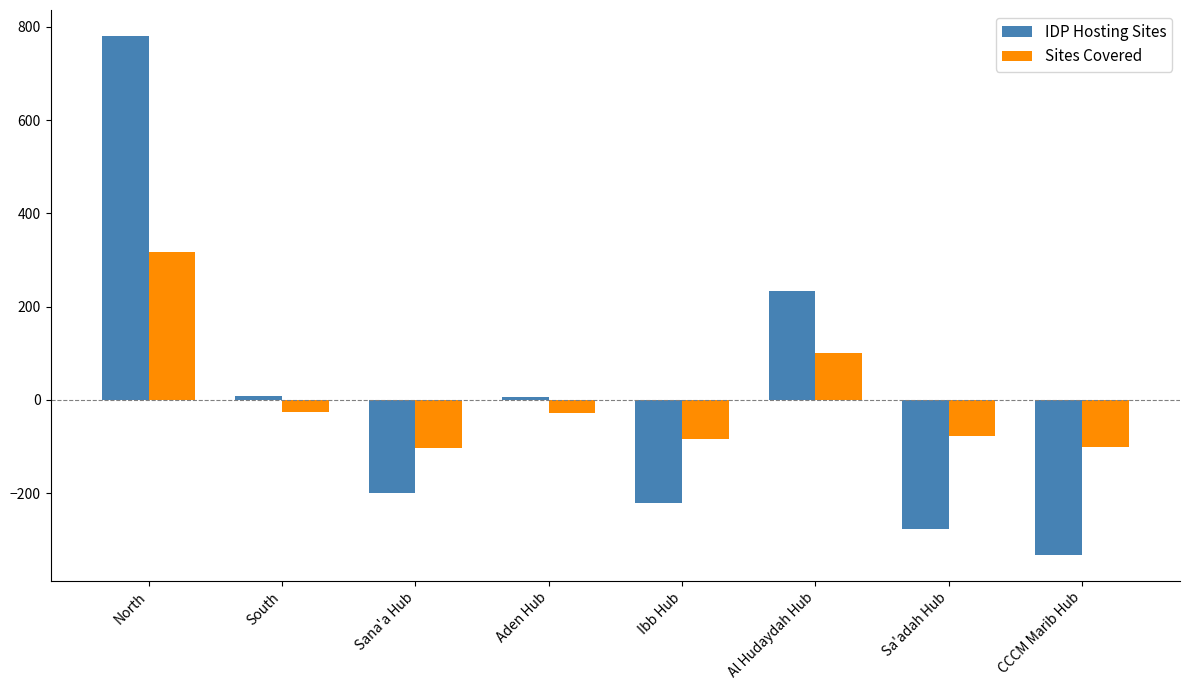

Which series changed the most between South and Sana'a Hub?

IDP Hosting Sites